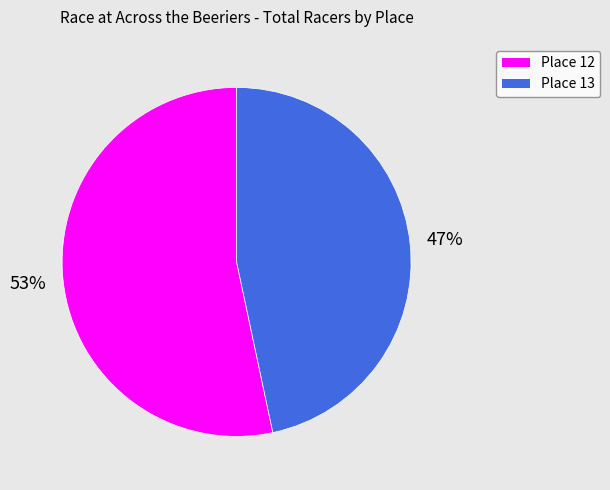

How many slices are in this pie chart?

2